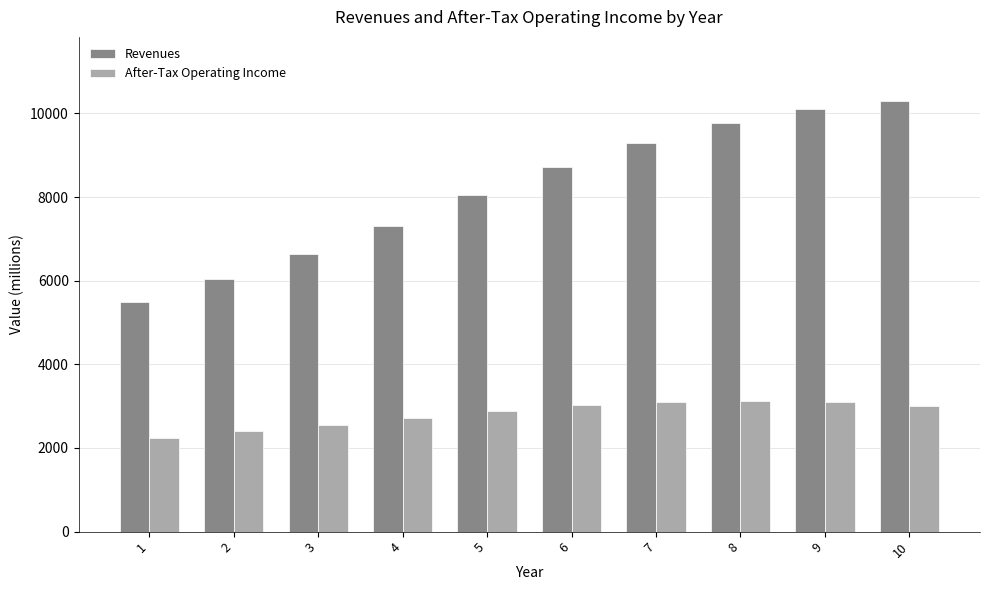

At which label does After-Tax Operating Income first exceed 3003?

6